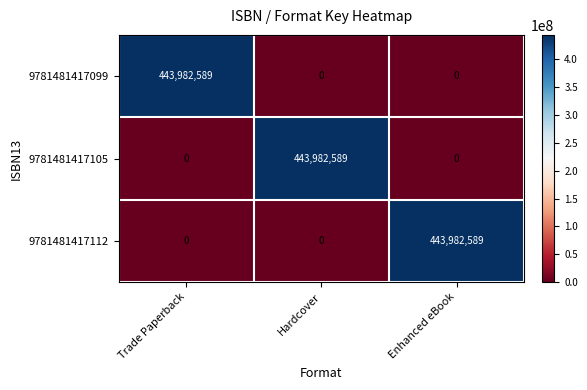

True or false: 9781481417105 has a value of 622356869 at Hardcover.

False